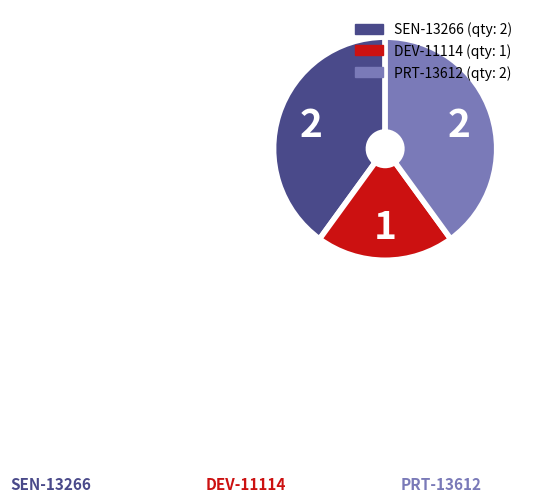

How many slices are in this pie chart?

3